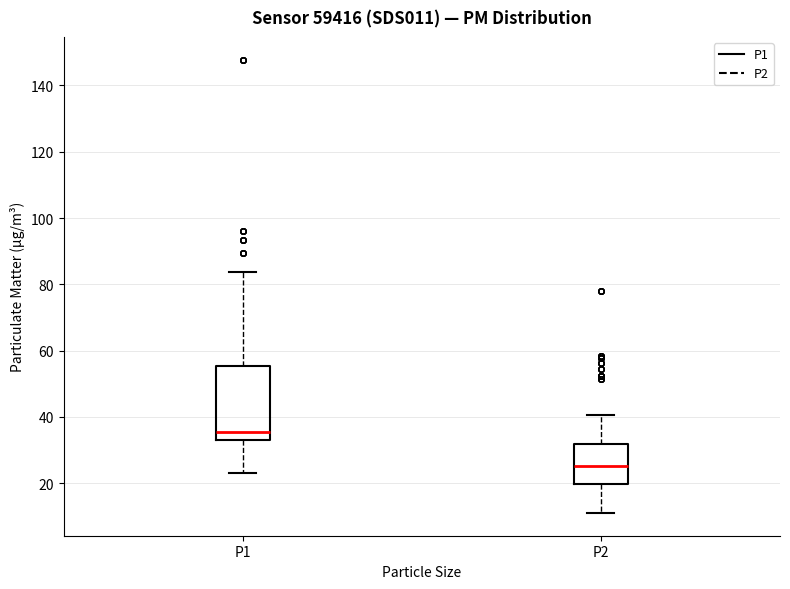

Reading left to right, transcribe this box plot: for each box, give where its median line is, the range the box spans, and where its two whiskers end, as read against the y-axis. The values are not printed on the chart, so give them approximately, as read against the axis.

P1: median 36, box 32 to 56, whiskers 24 to 84
P2: median 26, box 20 to 32, whiskers 12 to 40